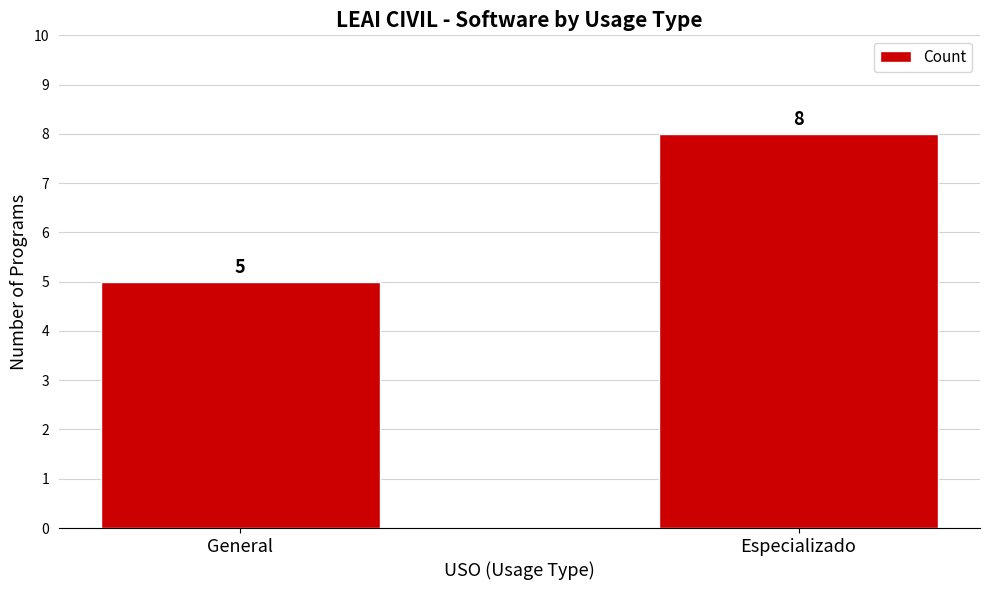

What is the value of the 2nd bar from the left?

8